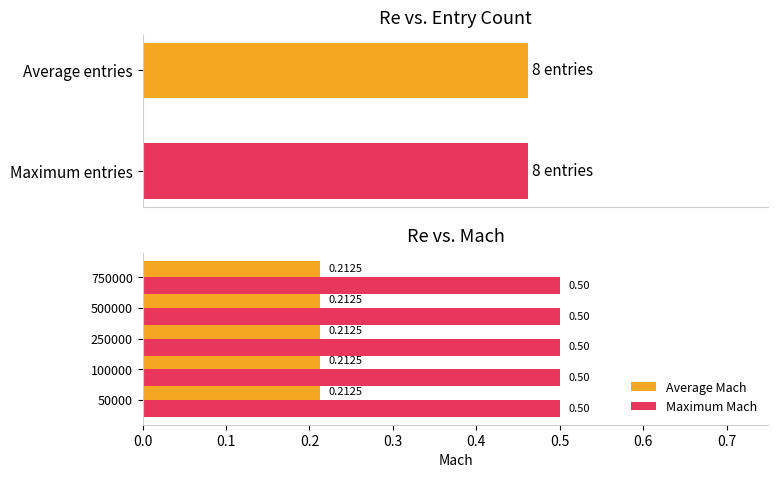

What is the sum of the Avg Mach values at 750000 and 1000000?

0.4